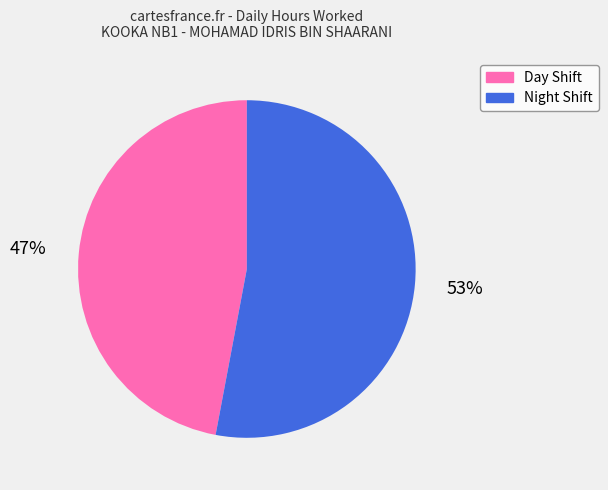

To the nearest percent, what is the difference between the largest and smallest slice percentages?

6%